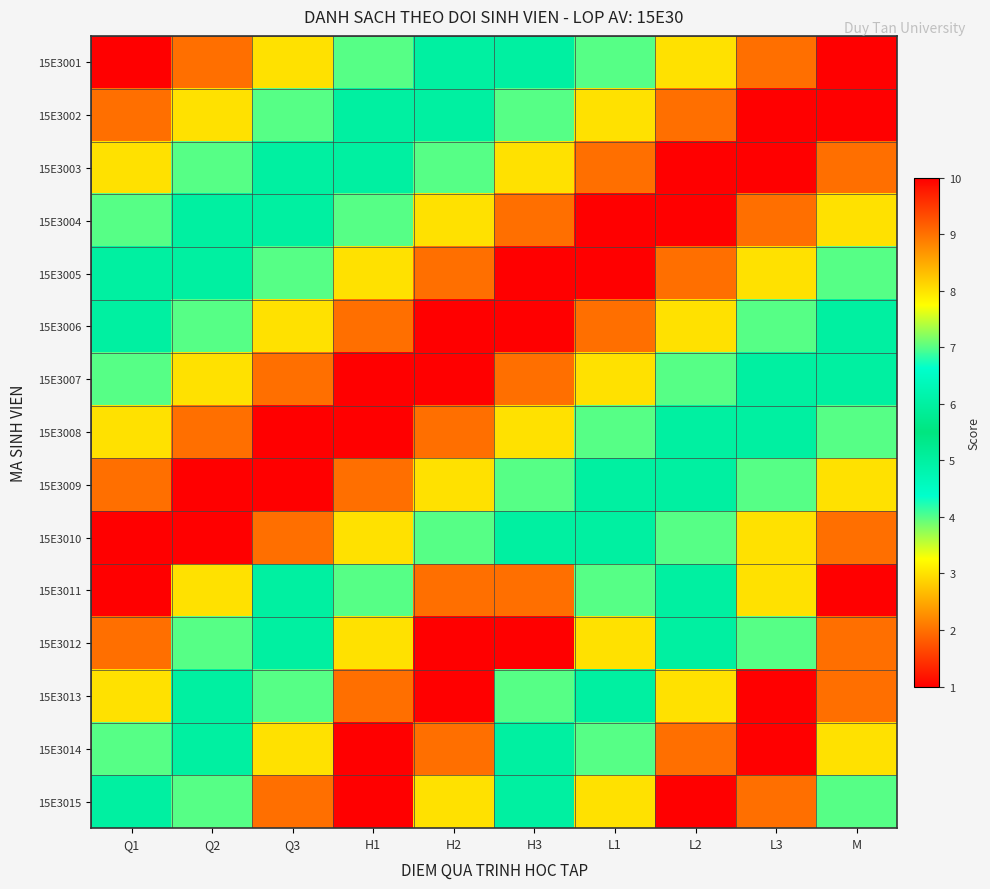

What is the spread (max minus min) of values at Q3?

9